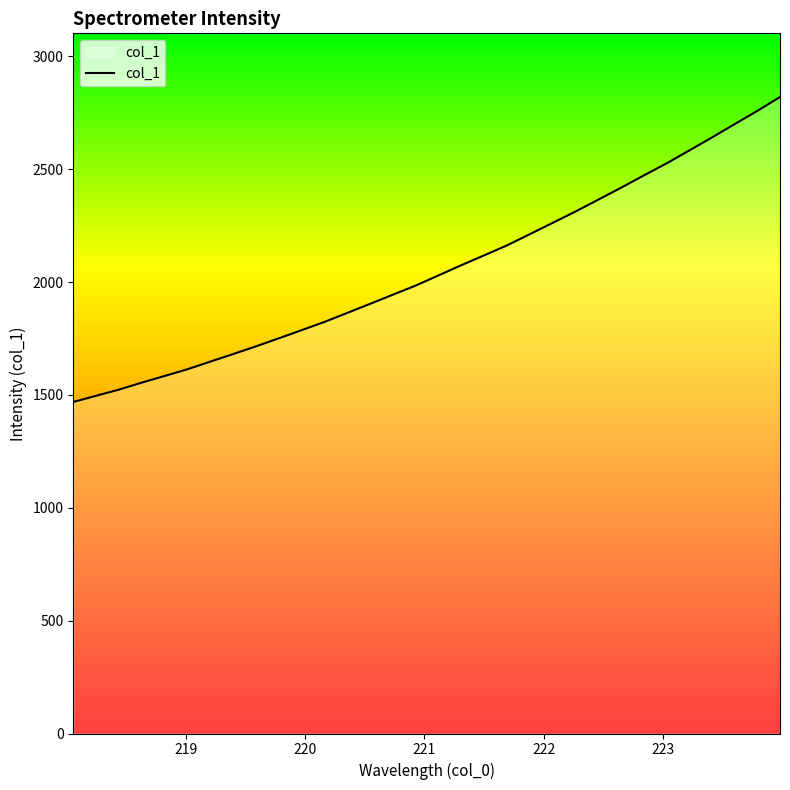

What is the difference between the maximum and minimum values?

1351.1